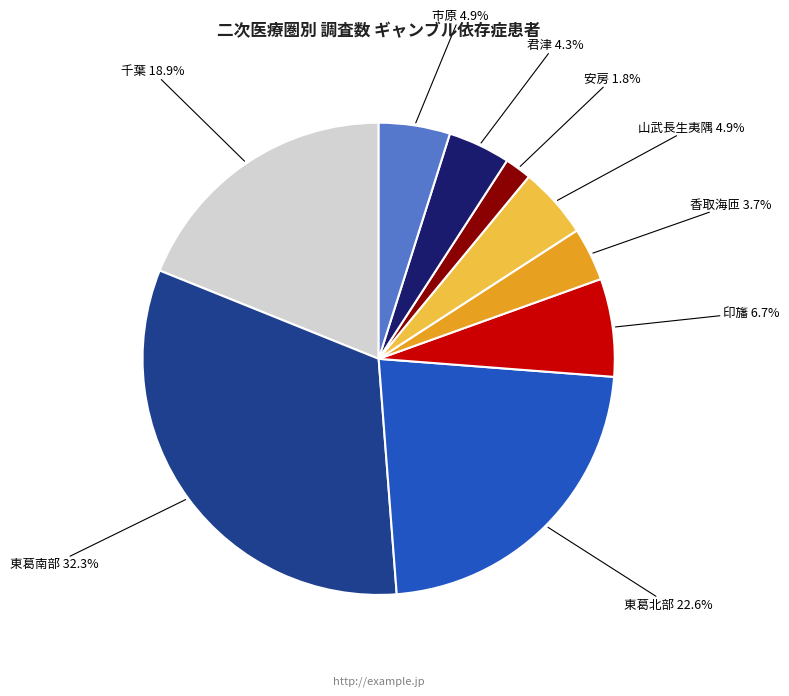

Is there a majority slice in this chart?

No